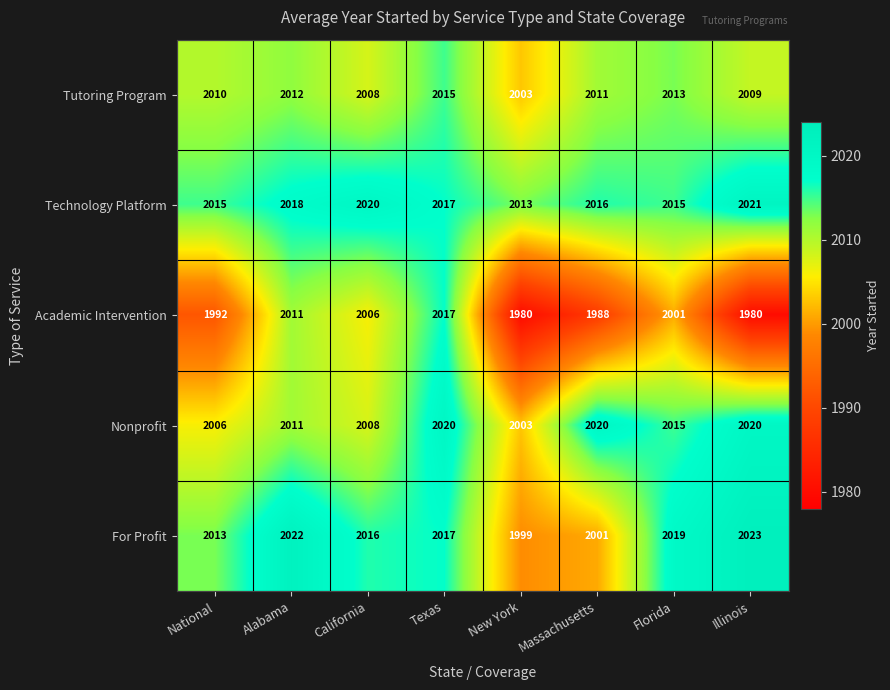

Count the number of data series in this chart.

5